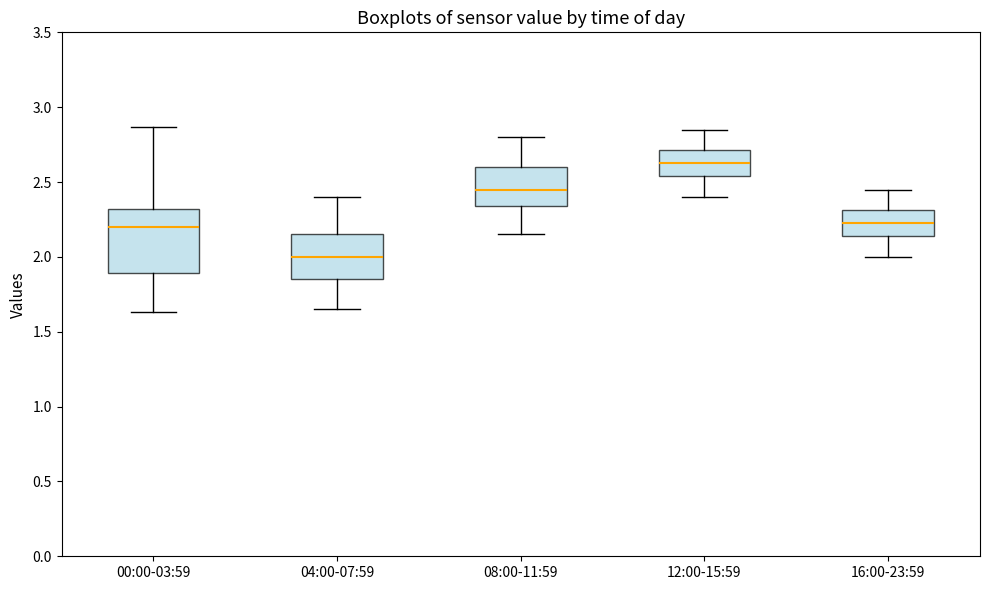

Where does the median line of the box for 00:00-03:59 sit on the y-axis? The values are not printed on the chart, so give them approximately, as read against the axis.

2.20